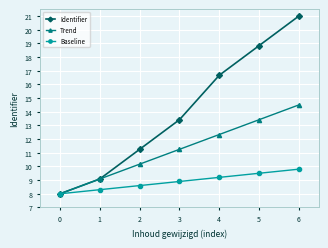

Which series has the widest spread of values?

Identifier